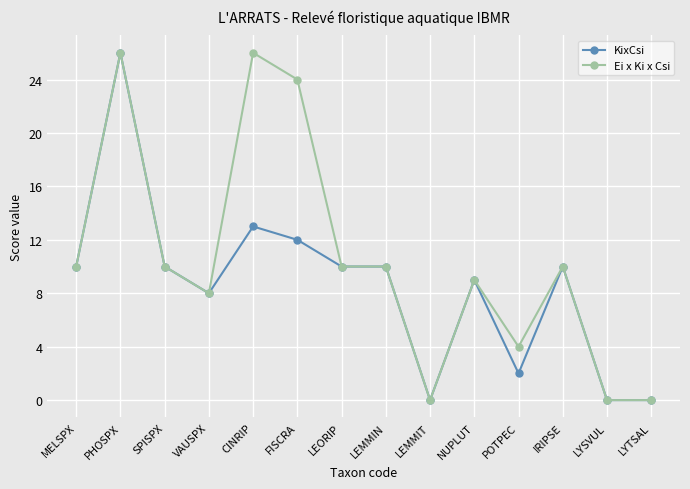

Count the number of categories in the chart.

14